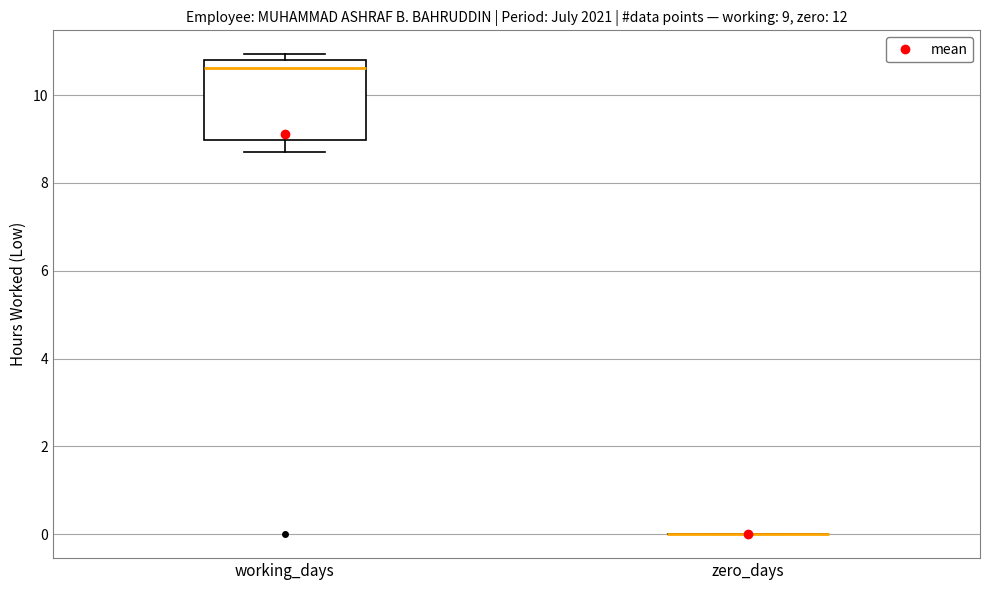

Comparing the boxes themselves (not the whiskers), which one is the tallest?

working_days